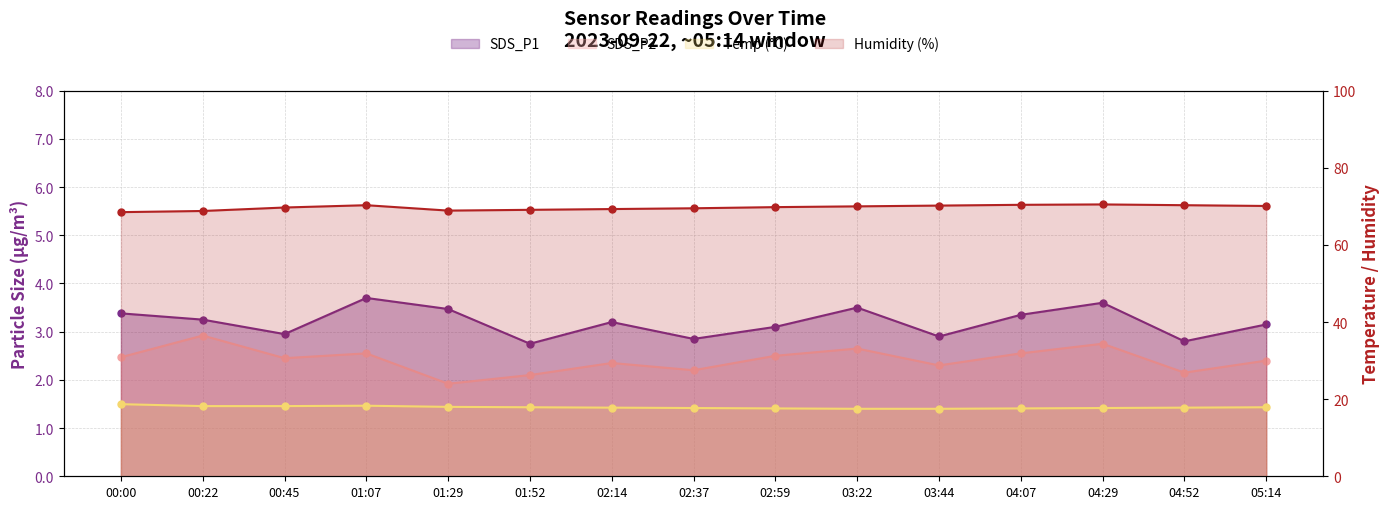

Which series has the largest range (max minus min)?

Humidity